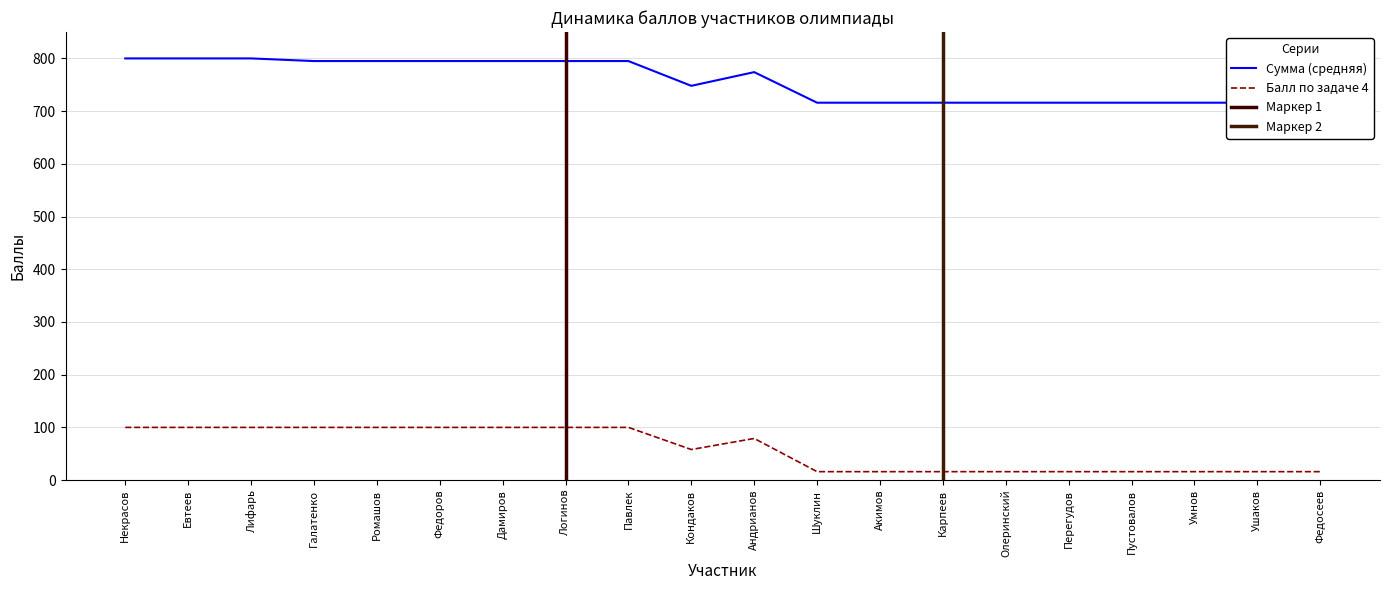

Is it true that Балл по задаче 4 equals 157 at Ромашов?

False